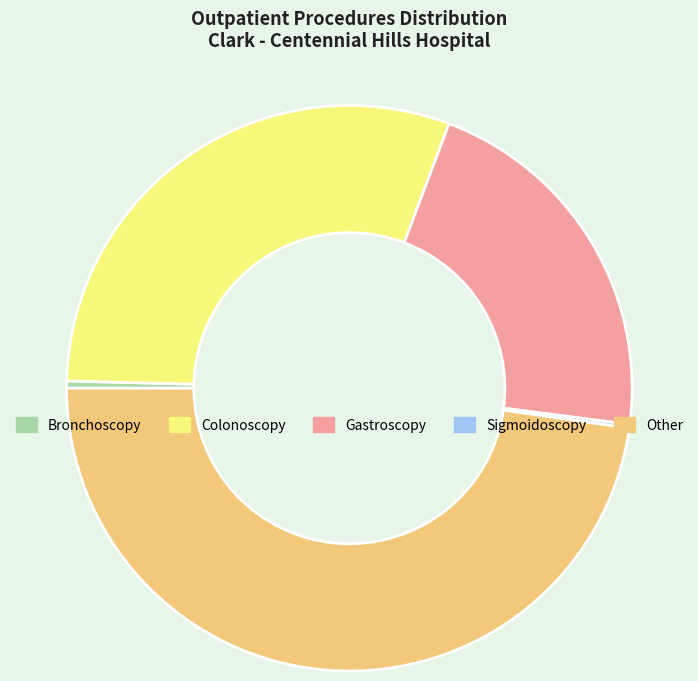

Does Other represent more than half of the total?

No